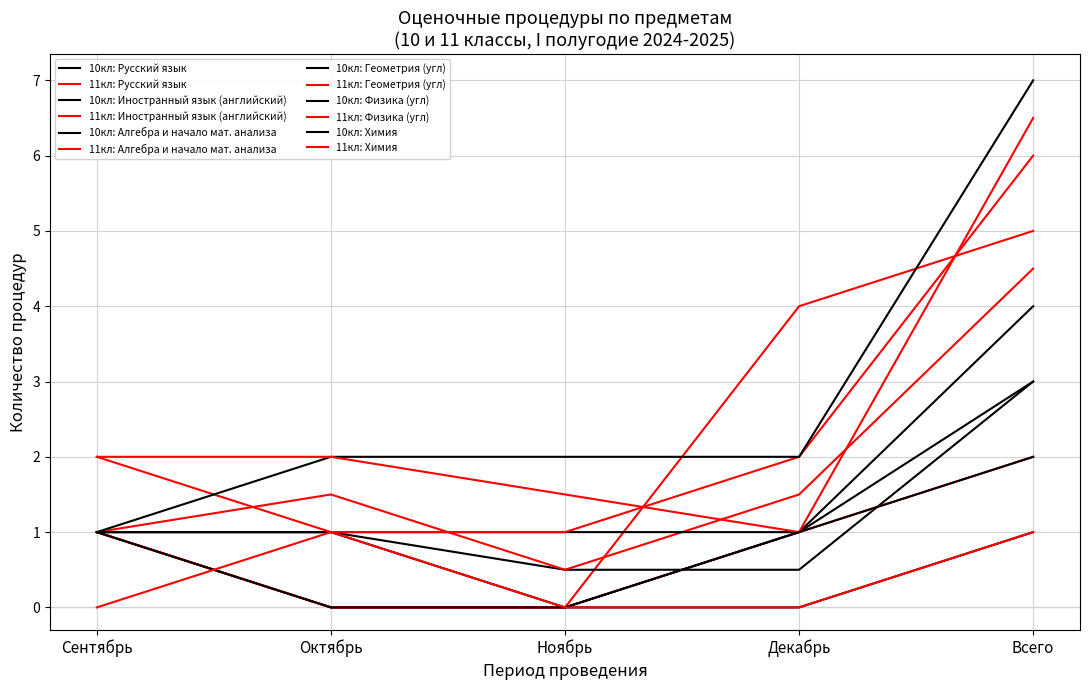

Is this an area chart (filled region under the line)?

No